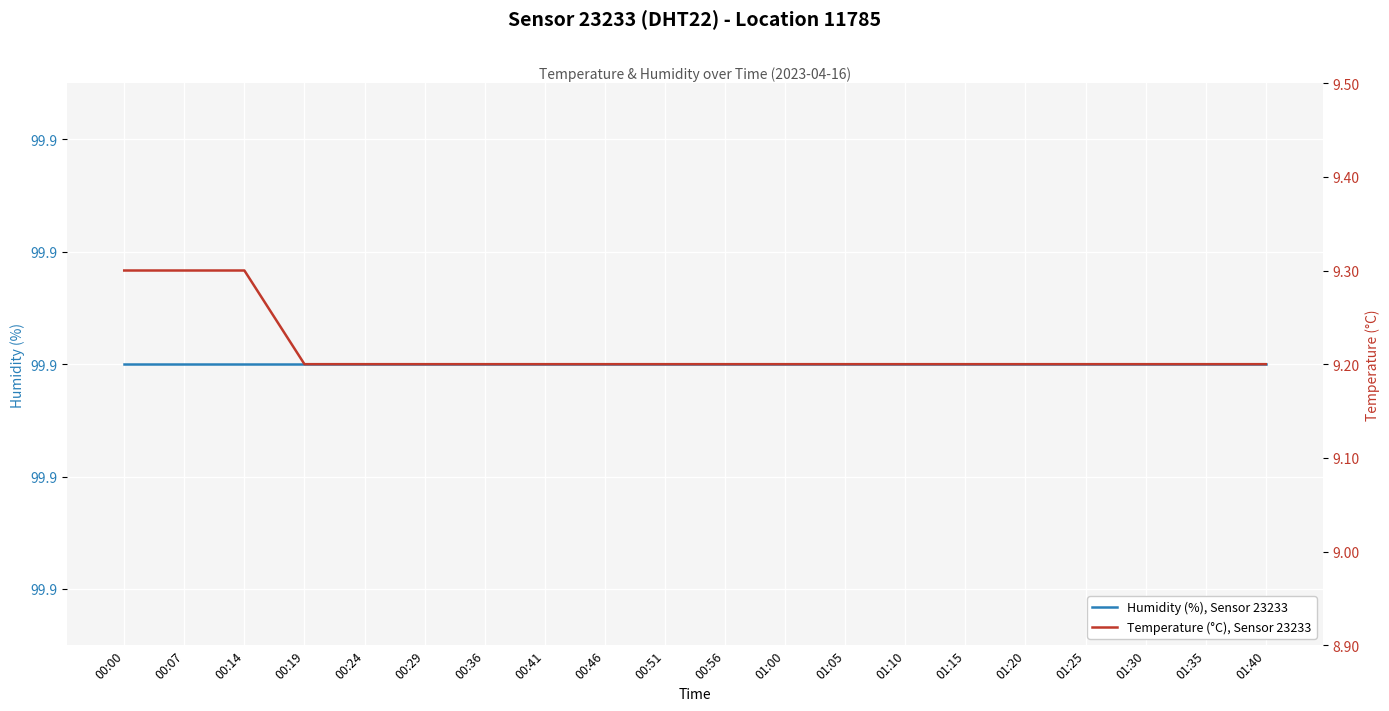

Which label corresponds to the largest value in the chart?

00:00